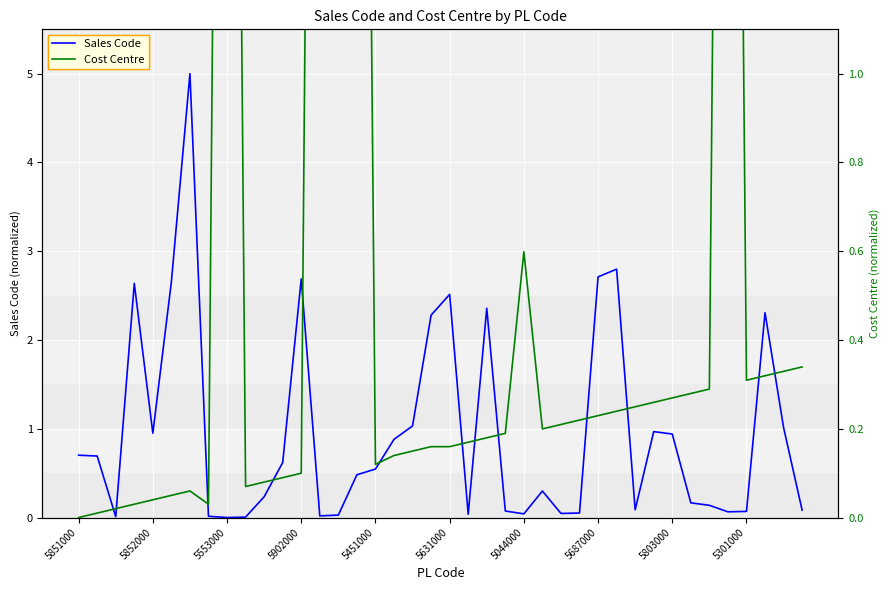

List the series in order of their overall mean, highest first.

Sales Code, Cost Centre